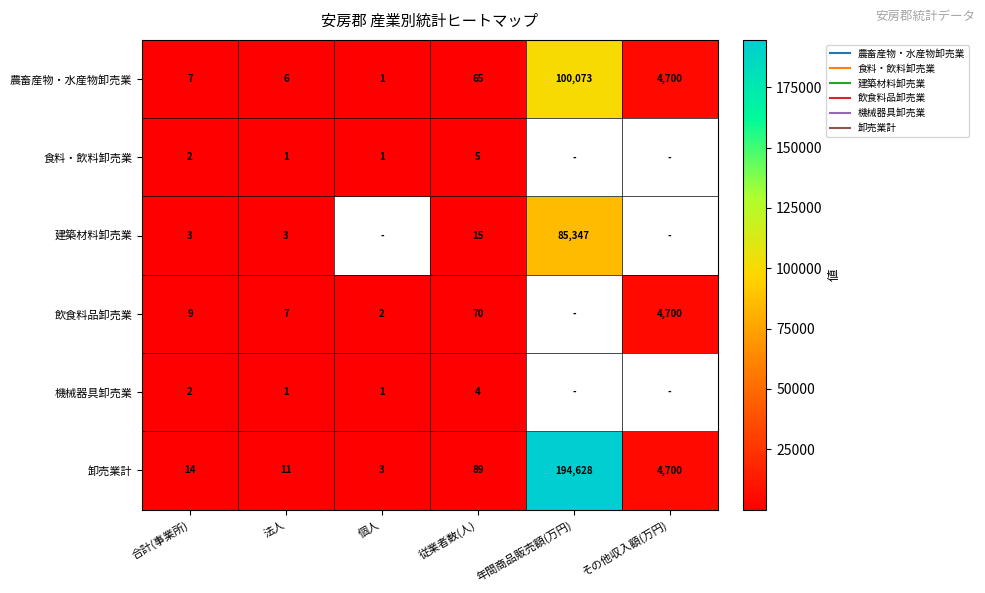

At which label does 機械器具卸売業 reach its minimum?

法人